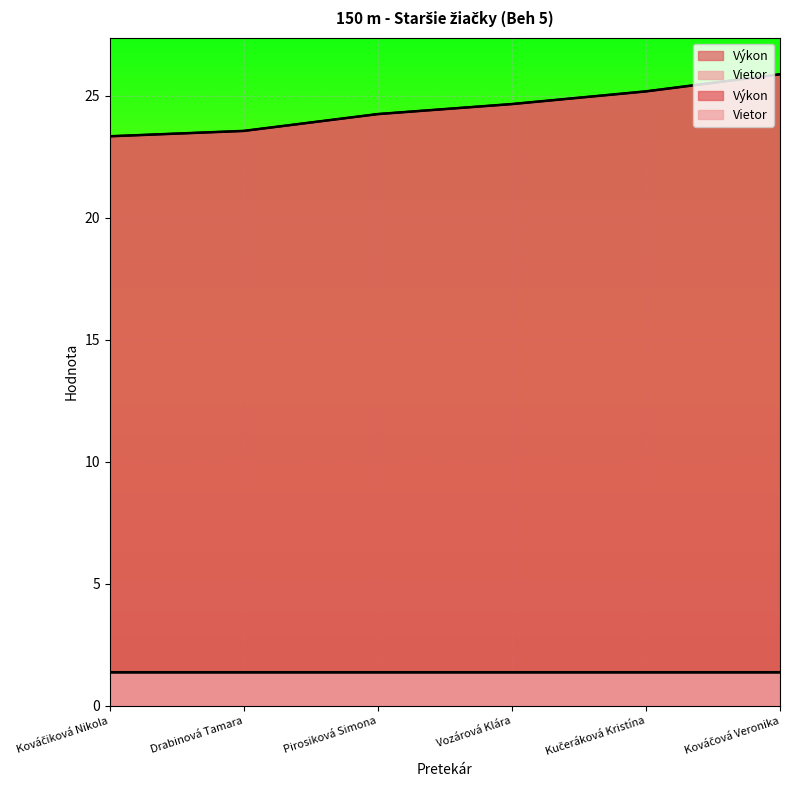

Reading left to right, extract all data points from this chart.

Kováčiková Nikola=23.3	Drabinová Tamara=23.6	Pirosiková Simona=24.2	Vozárová Klára=24.7	Kučeráková Kristína=25.2	Kováčová Veronika=25.9